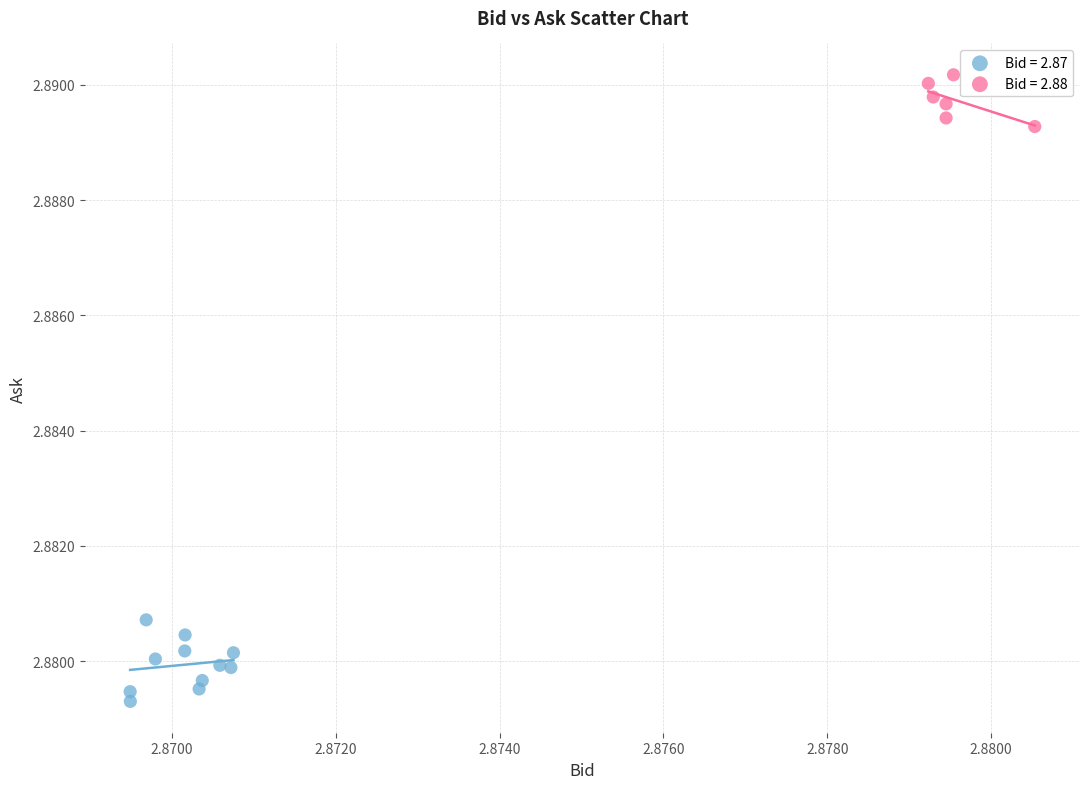

Which series contains the lowest Y value?

Bid = 2.87